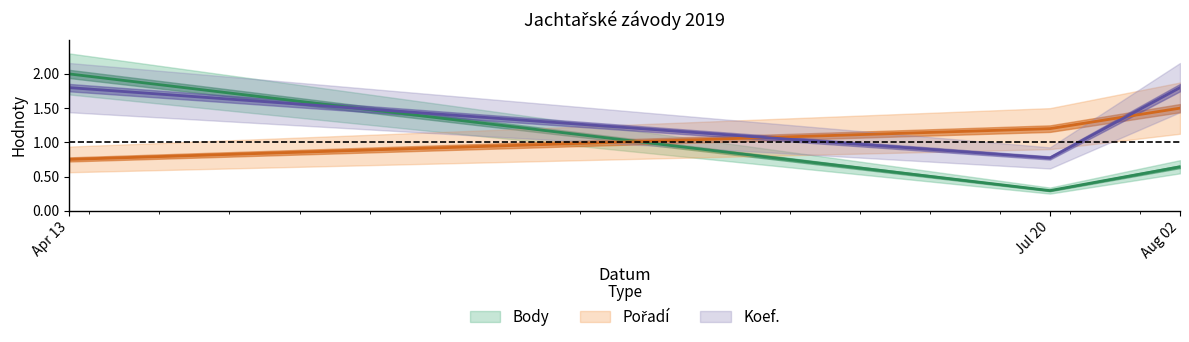

What is the average value of the Koef. series?

1.5